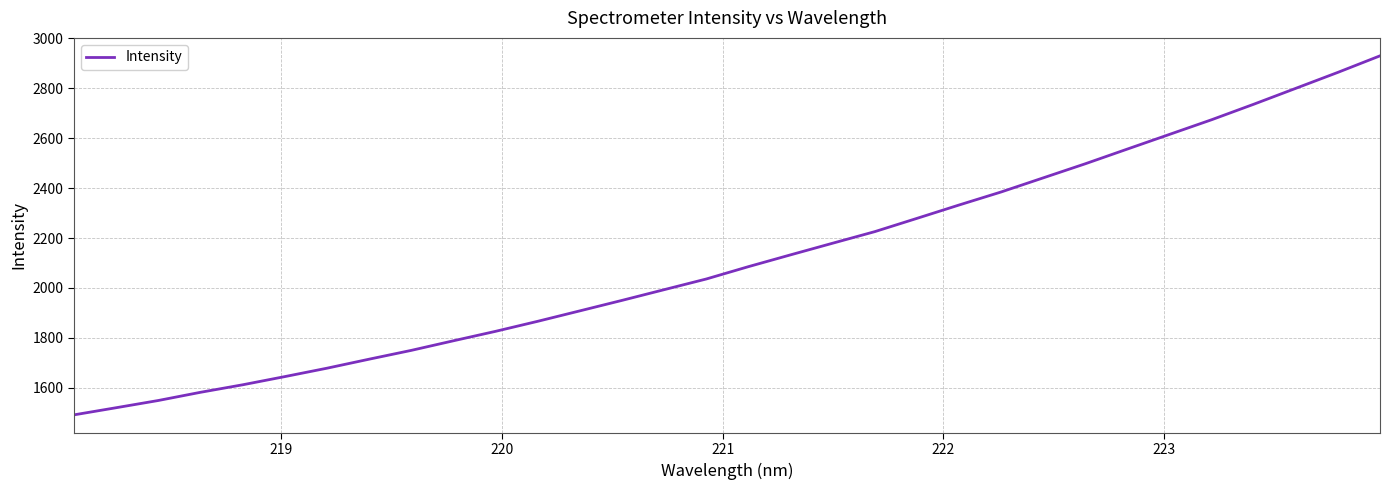

What is the difference between the maximum and minimum values?

1438.0